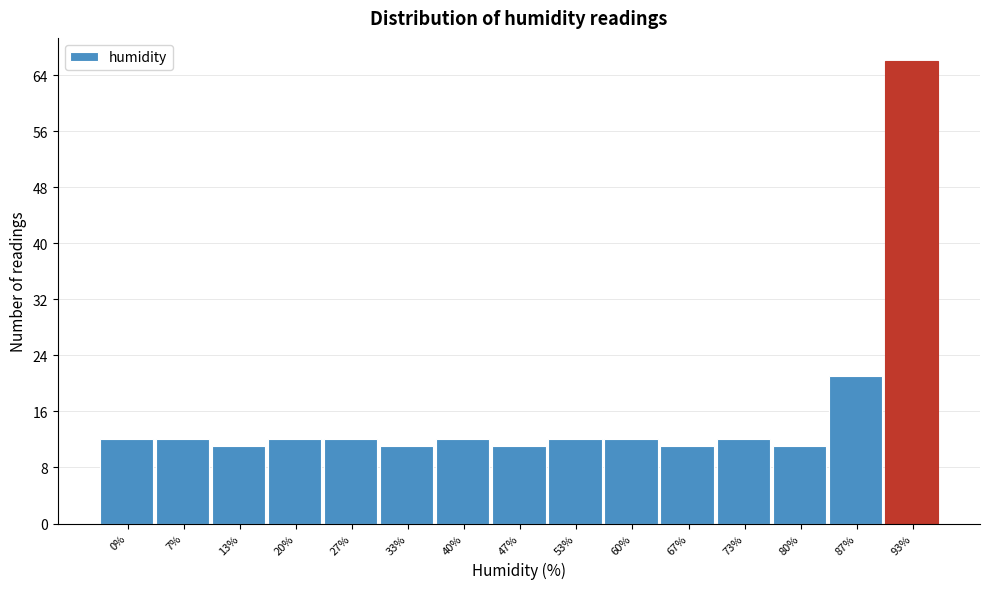

Reading left to right, transcribe all the data shown in this chart.

12	12	11	12	12	11	12	11	12	12	11	12	11	21	66